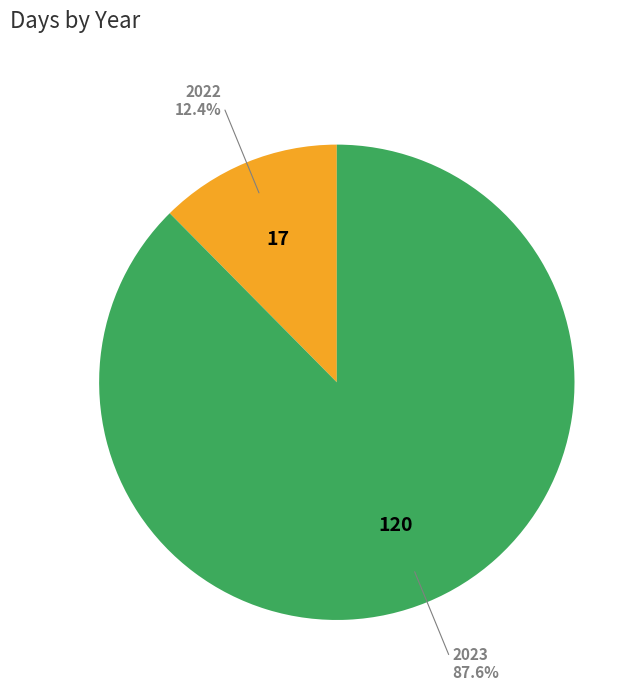

Is there a majority slice in this chart?

Yes